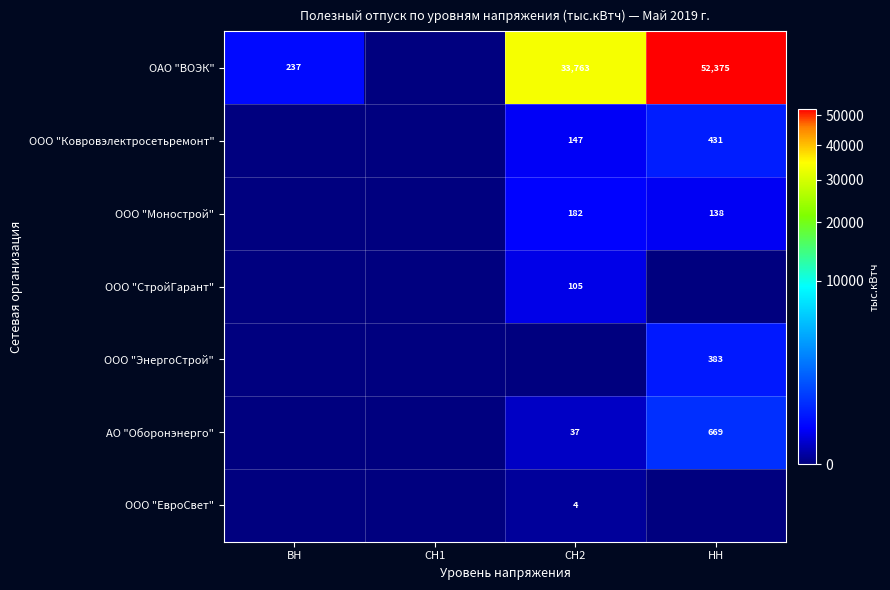

The value of ООО "Ковровэлектросетьремонт" at СН2 is 147. True or false?

True